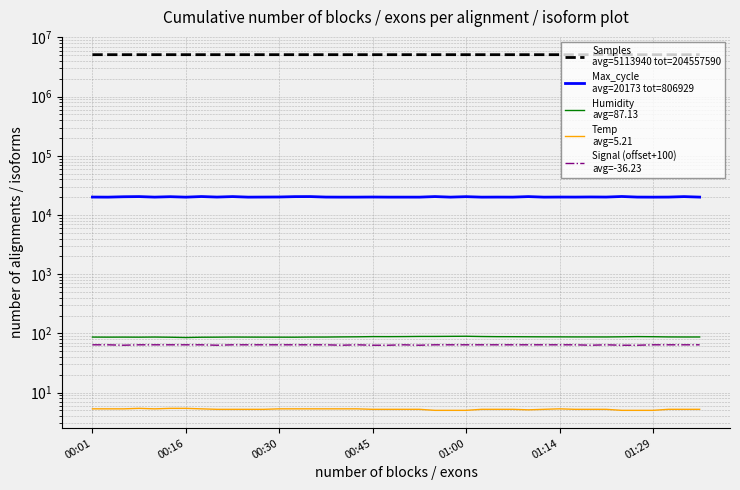

How many data points in Samples
avg=5113940 tot=204557590 are above 5114014?

19